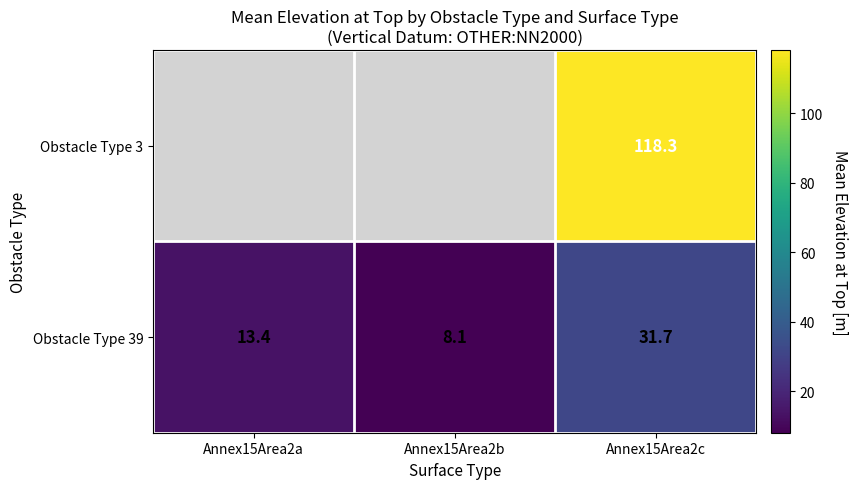

Which category has the lowest value in the Obstacle Type 39 series?

Annex15Area2b